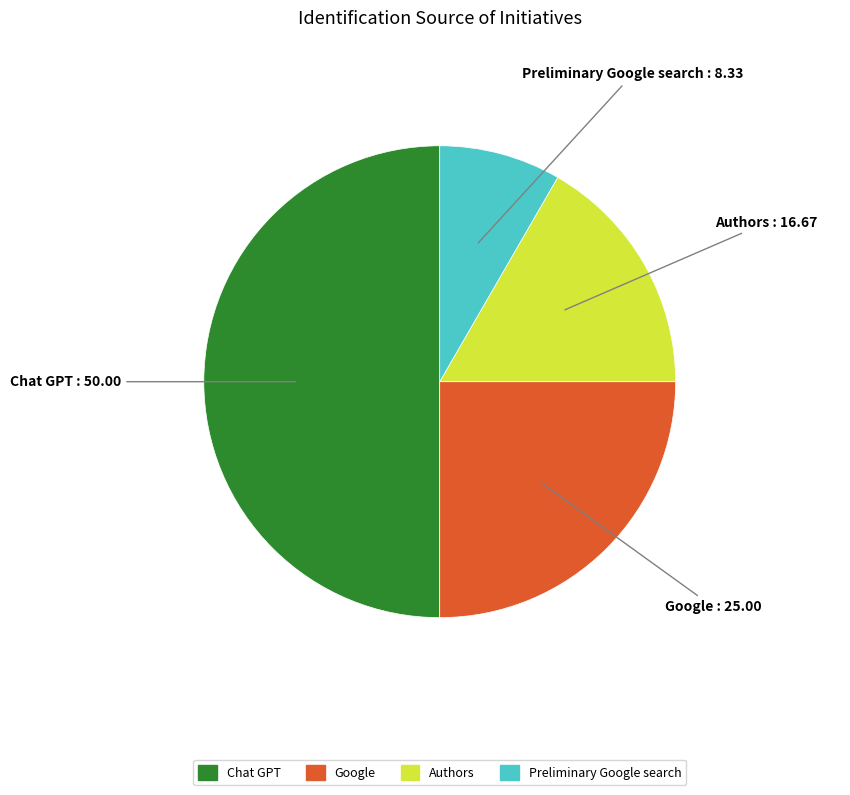

Count the number of slices in the pie.

4